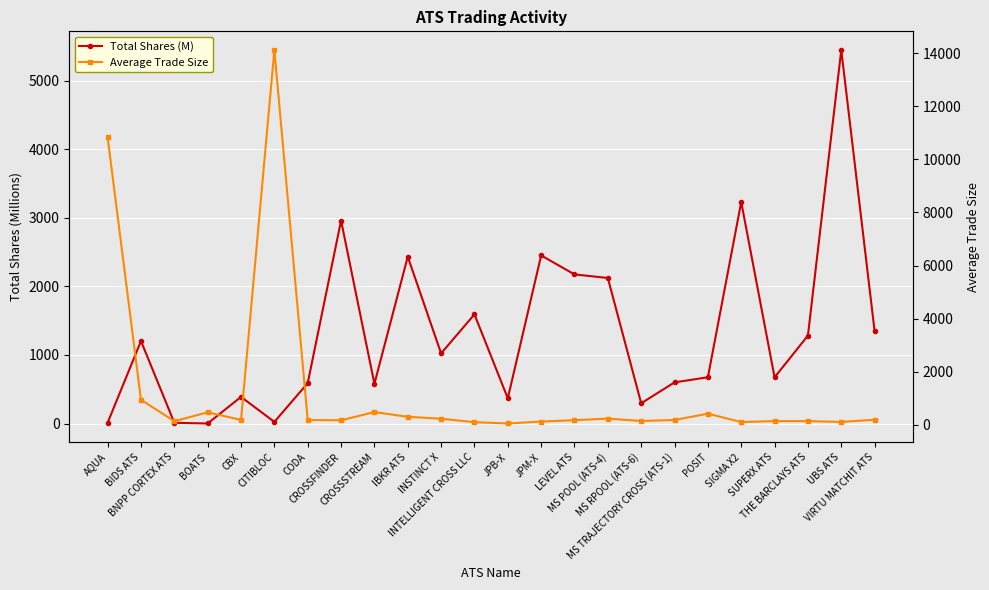

What is the sum of all Average Trade Size values?

30115.8